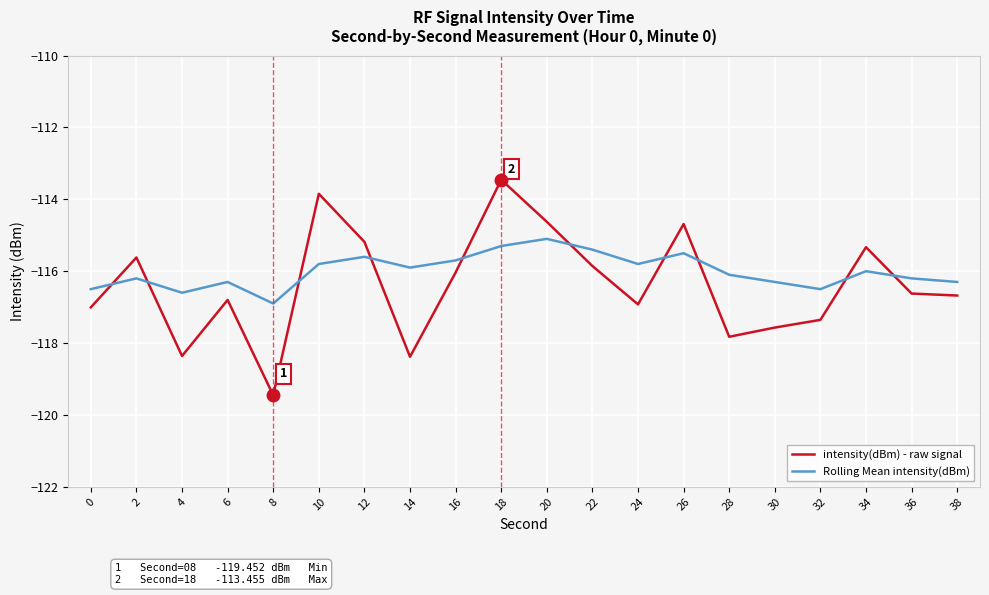

How many times do Rolling Mean intensity(dBm) and intensity(dBm) - raw signal cross each other?

10